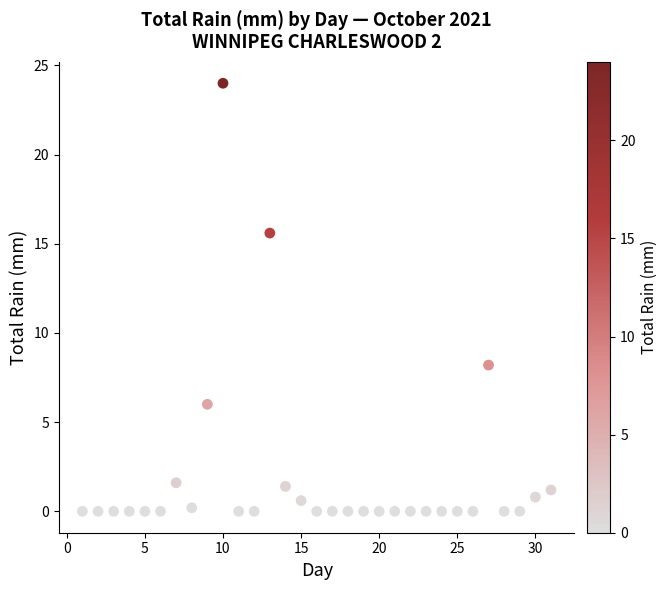

What is the range of Y values (max minus min)?

24.0